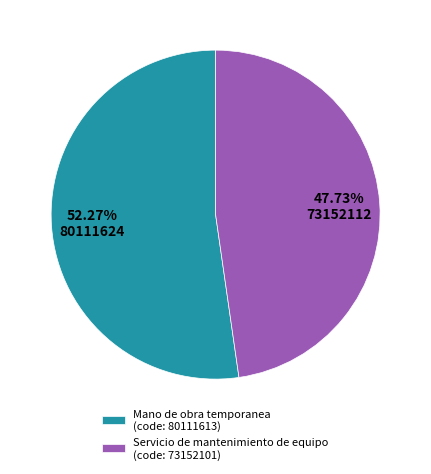

Does Mano de obra temporanea represent more than half of the total?

Yes